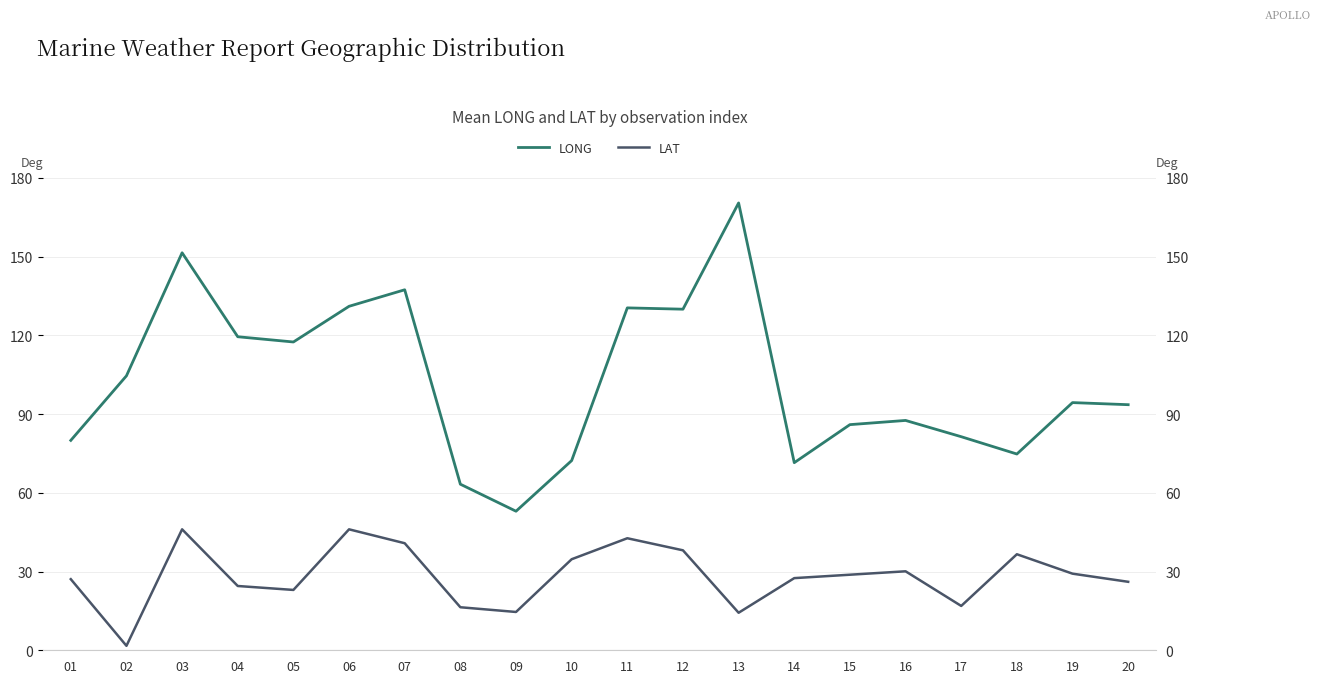

How many data points in LAT are above 28?

10